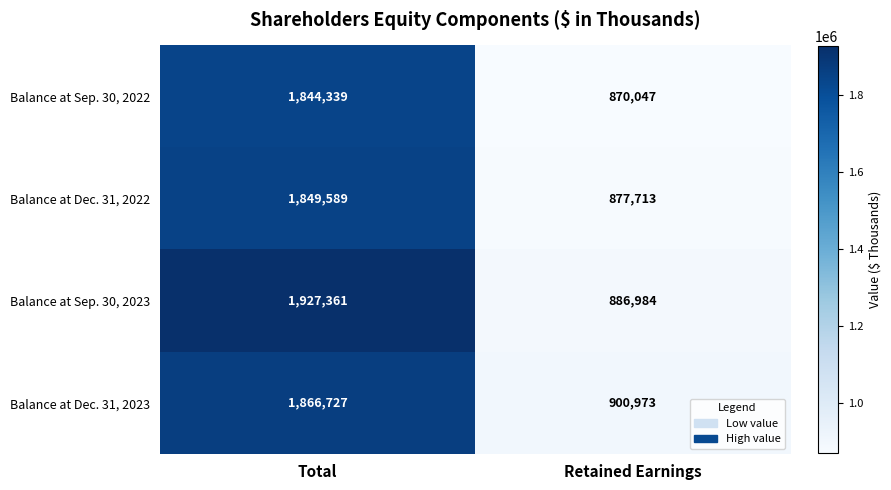

What is the sum of the Balance at Dec. 31, 2022 values at Retained Earnings and Total?

2727302